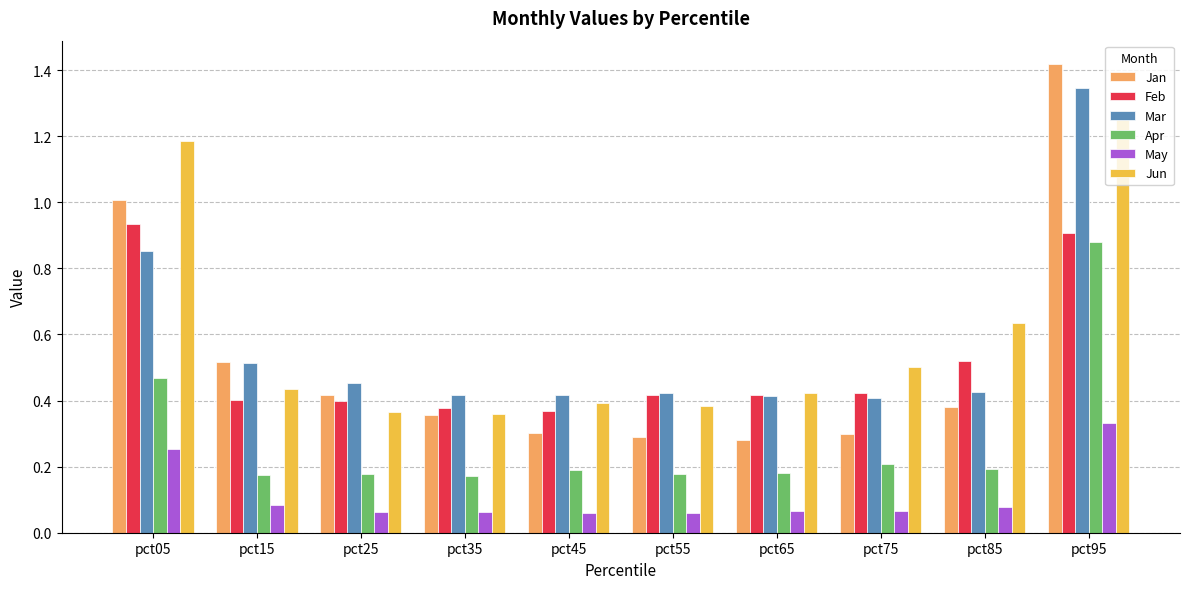

Which series changed the most between pct15 and pct45?

Jan